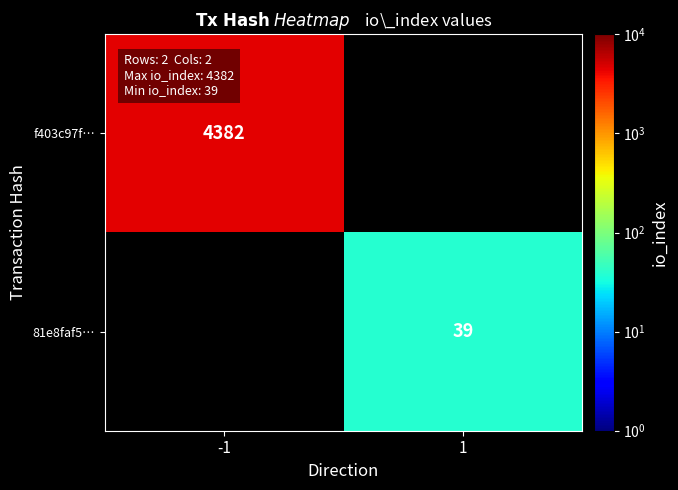

How many data points does each series have?

2